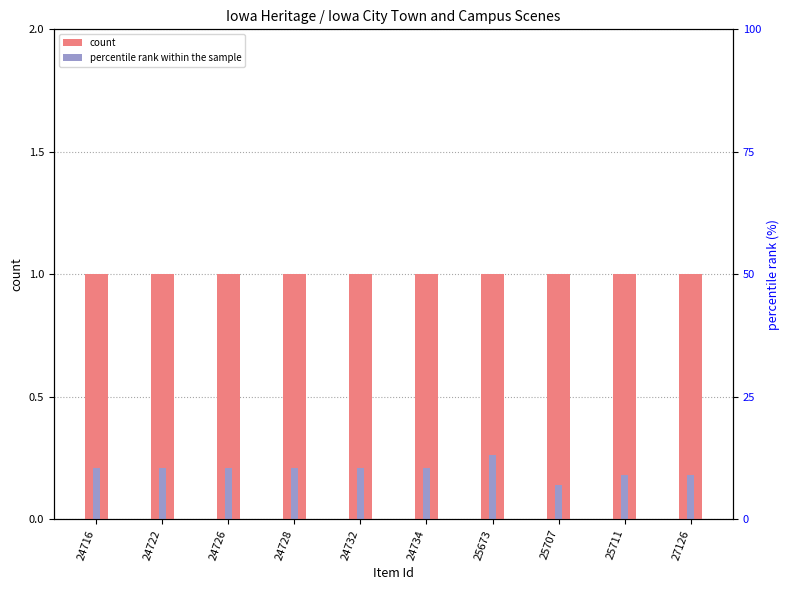

At which label does percentile rank within the sample reach its minimum?

25707